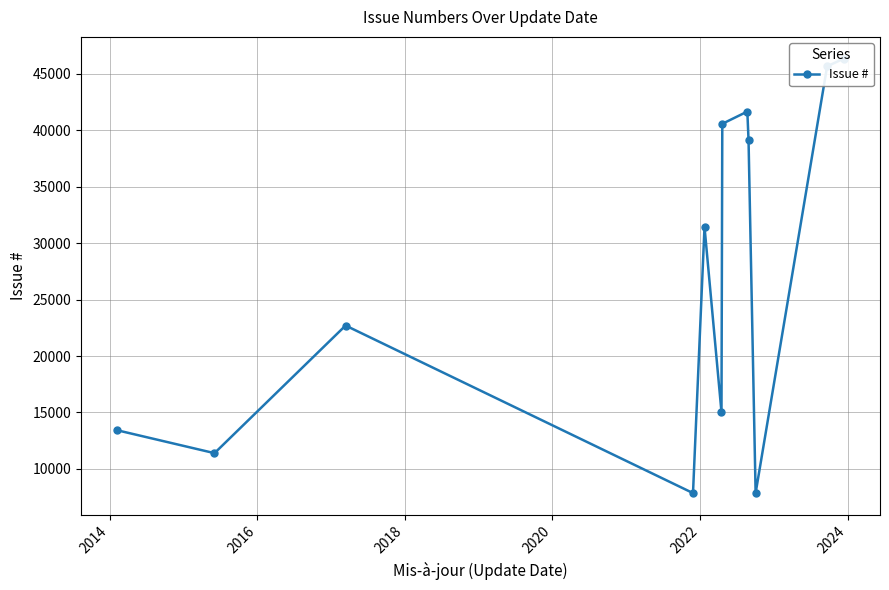

Is this an area chart (filled region under the line)?

No